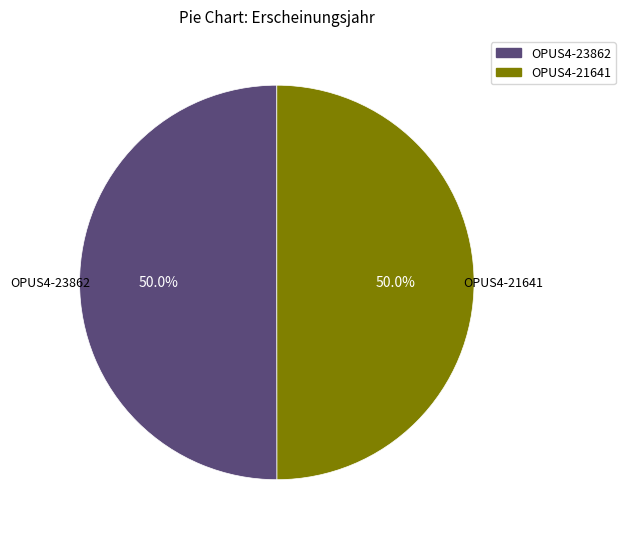

What percentage is NOT represented by OPUS4-21641?

50.0%